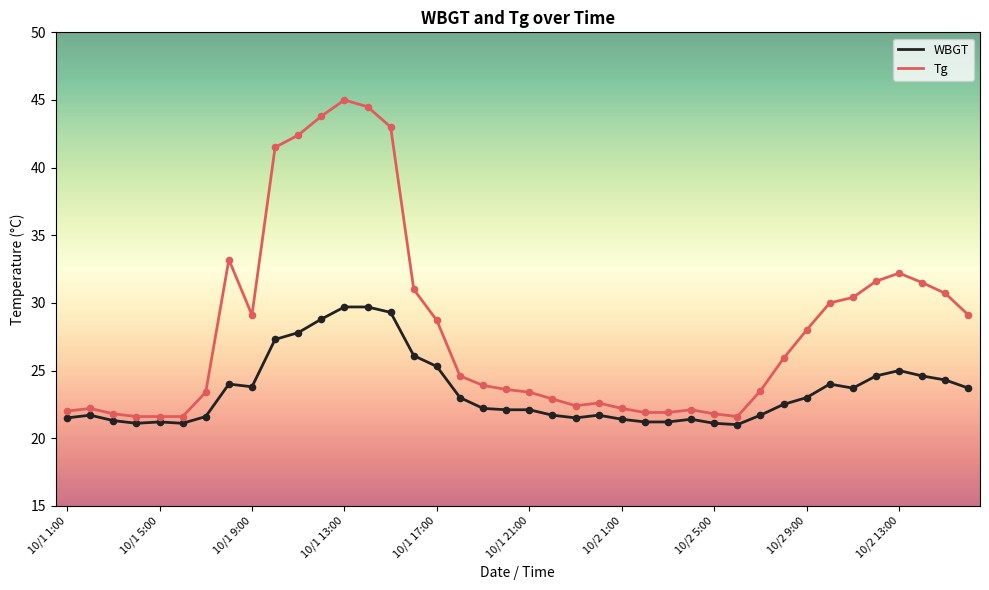

Which series has the largest total across all categories?

Tg